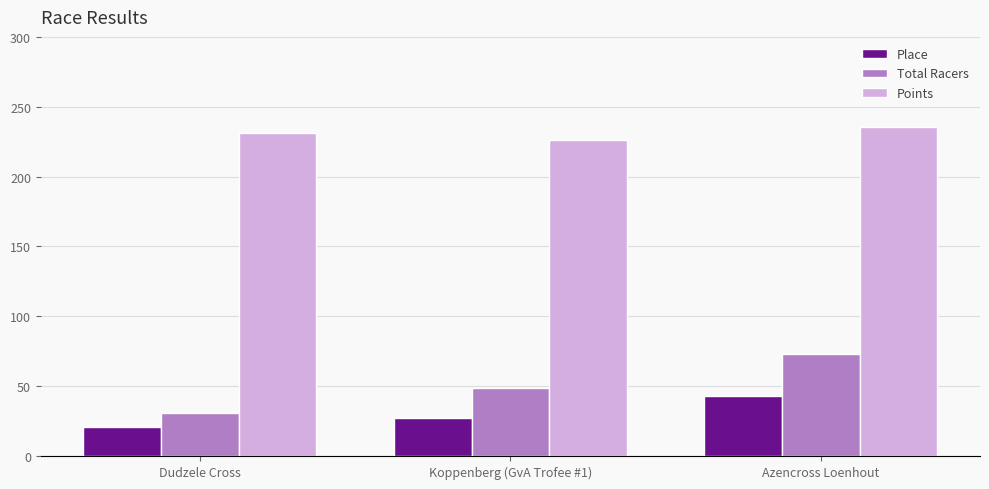

What value does the Points series have at Koppenberg (GvA Trofee #1)?

226.5